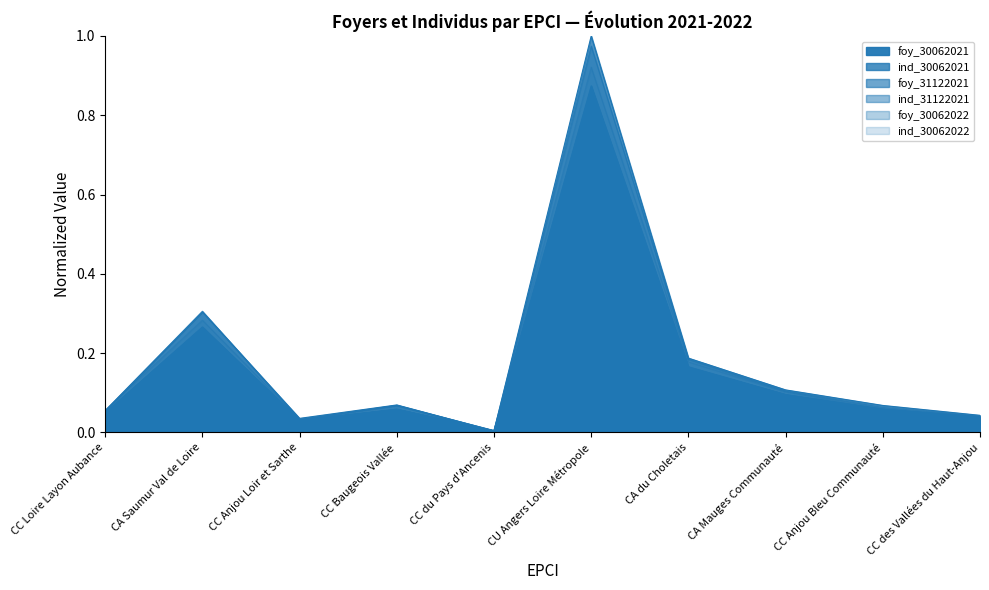

Which category has the highest value in the ind_30062022 series?

CU Angers Loire Métropole